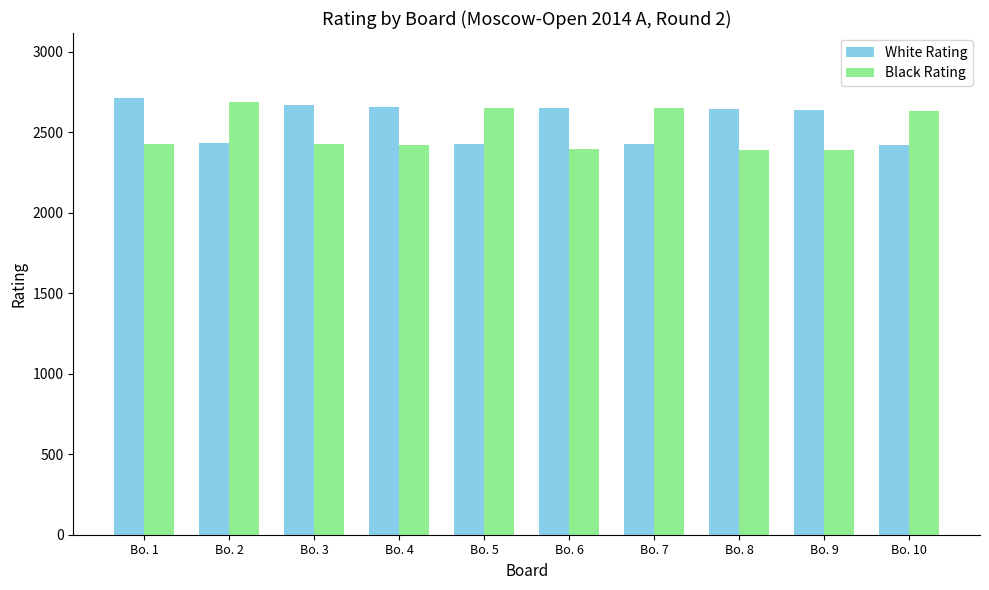

Rank the series by their average value, from highest to lowest.

White Rating, Black Rating